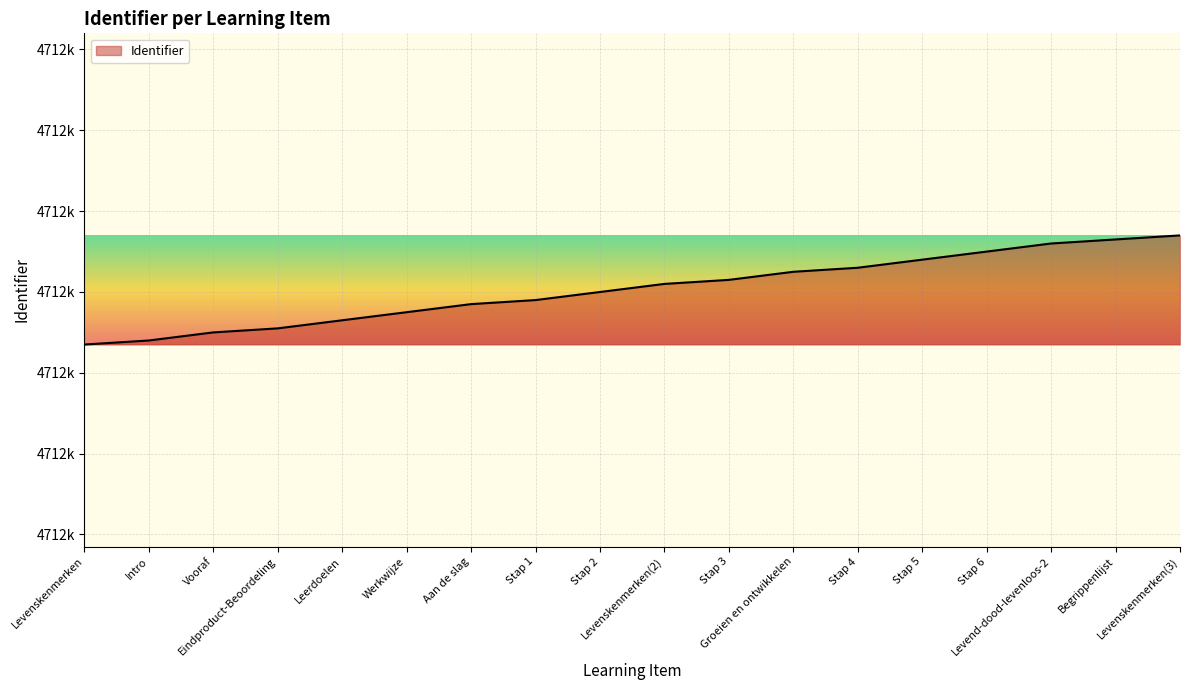

Does the chart display data point markers on the line(s)?

No